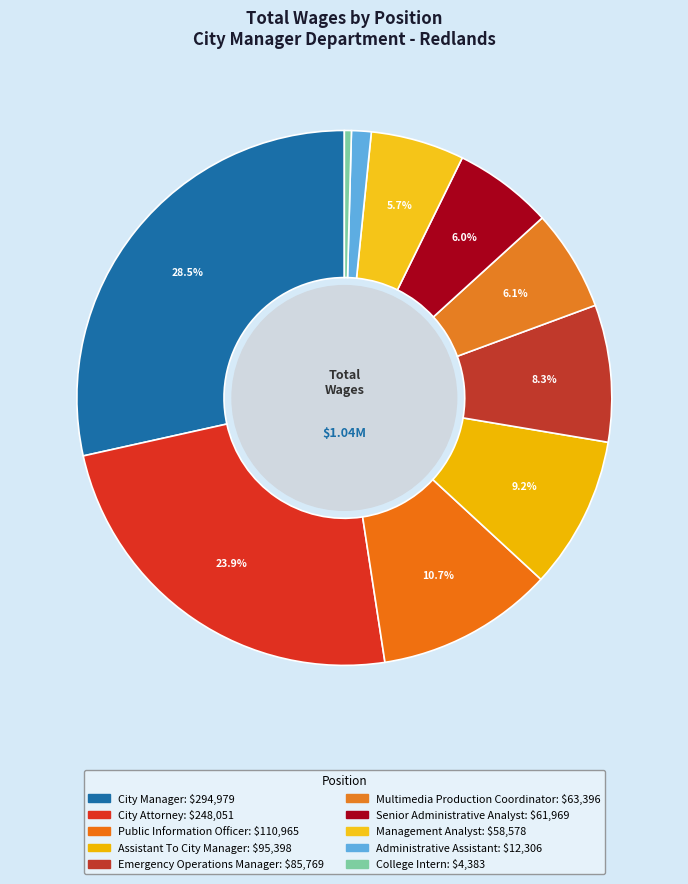

How much of the chart is everything except Senior Administrative Analyst?

94.0%